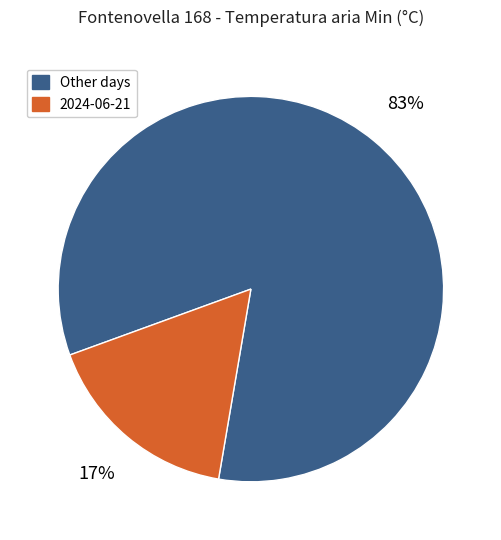

To the nearest percent, what is the average slice percentage?

50%